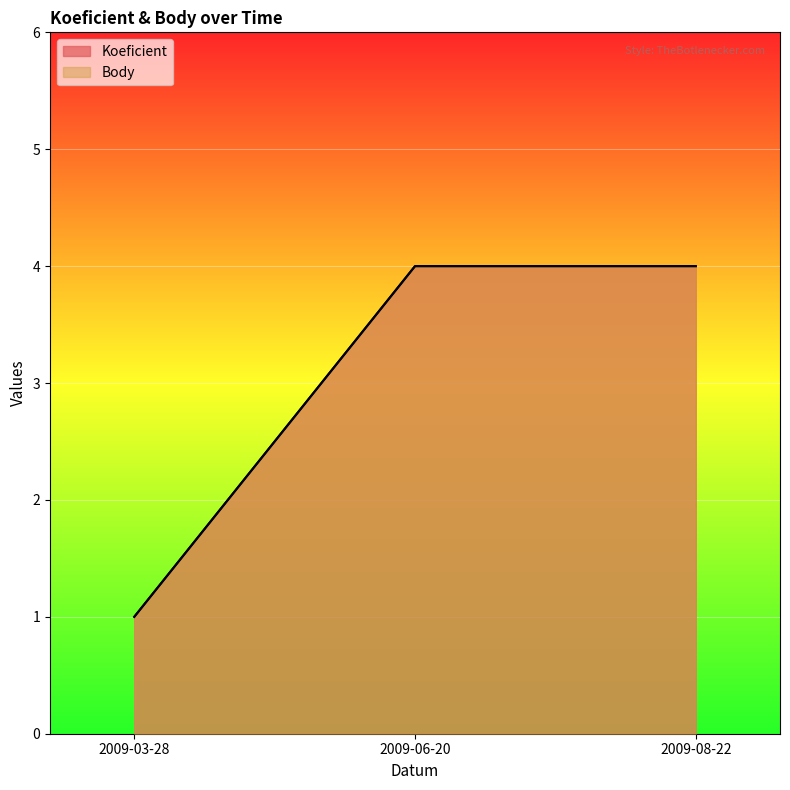

Which category has the highest value in the Body series?

2009-06-20